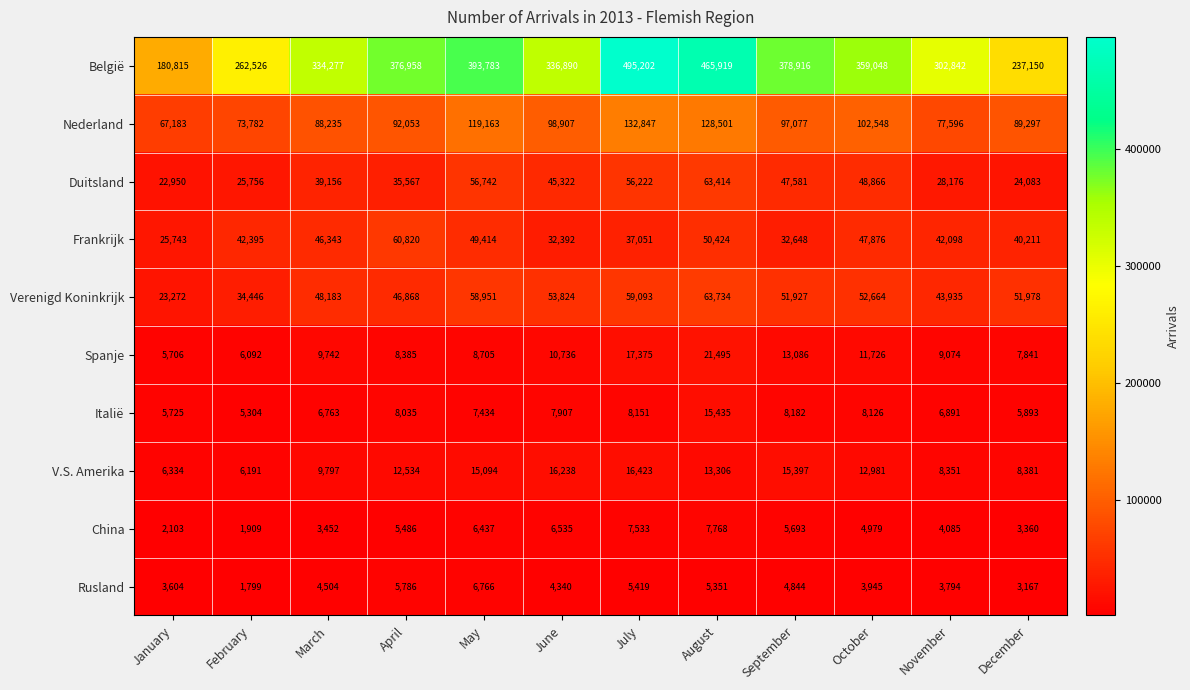

What is the minimum value shown in the chart?

1799